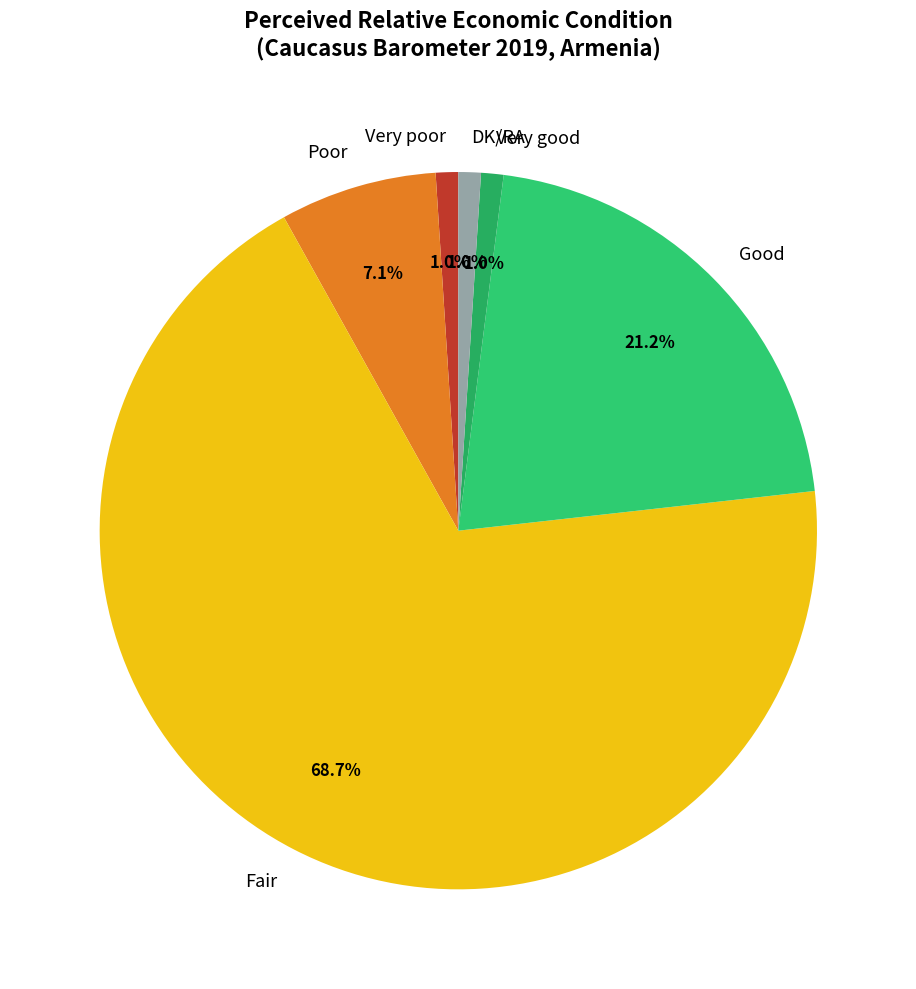

To the nearest percent, what is the difference between the largest and smallest slice percentages?

68%